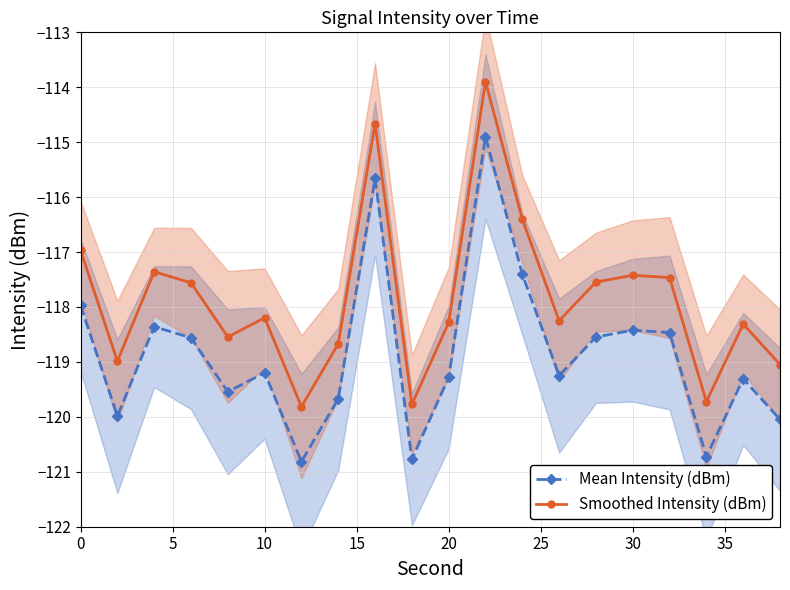

True or false: Smoothed Intensity (dBm) has more than 1 interior local peaks.

True